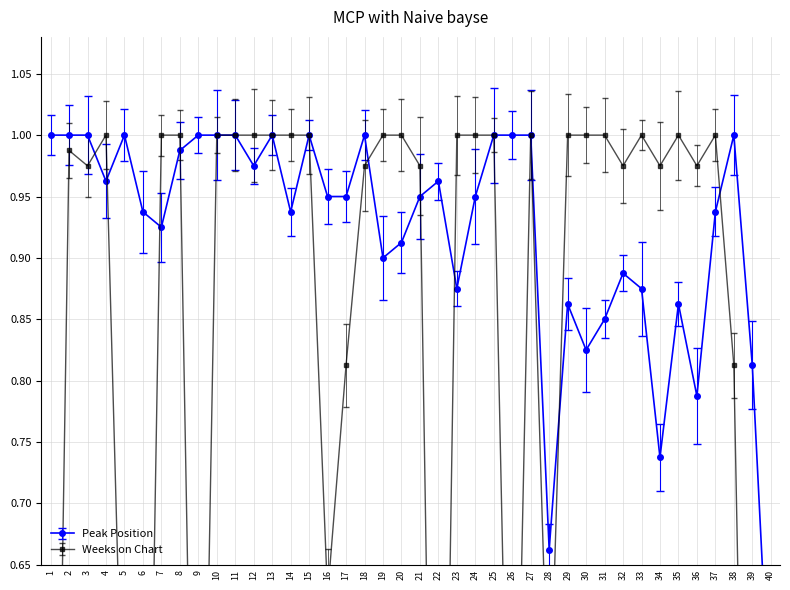

What is the difference between the highest and lowest values at 9?

0.8